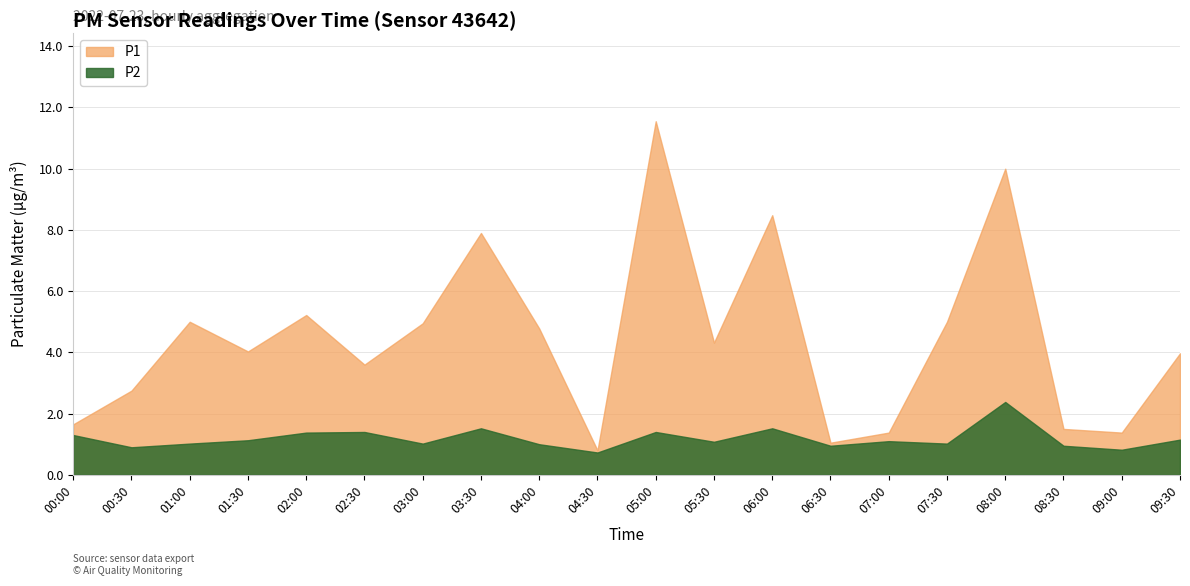

True or false: P1 has more than 2 interior local peaks.

True